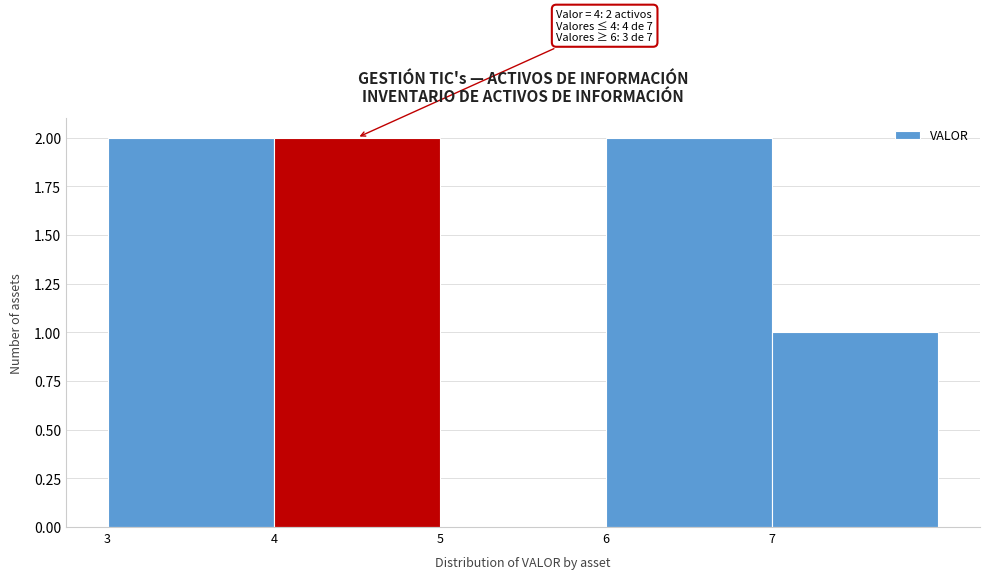

Reading left to right, list all the values displayed in this chart.

3=2	4=2	5=0	6=2	7=1